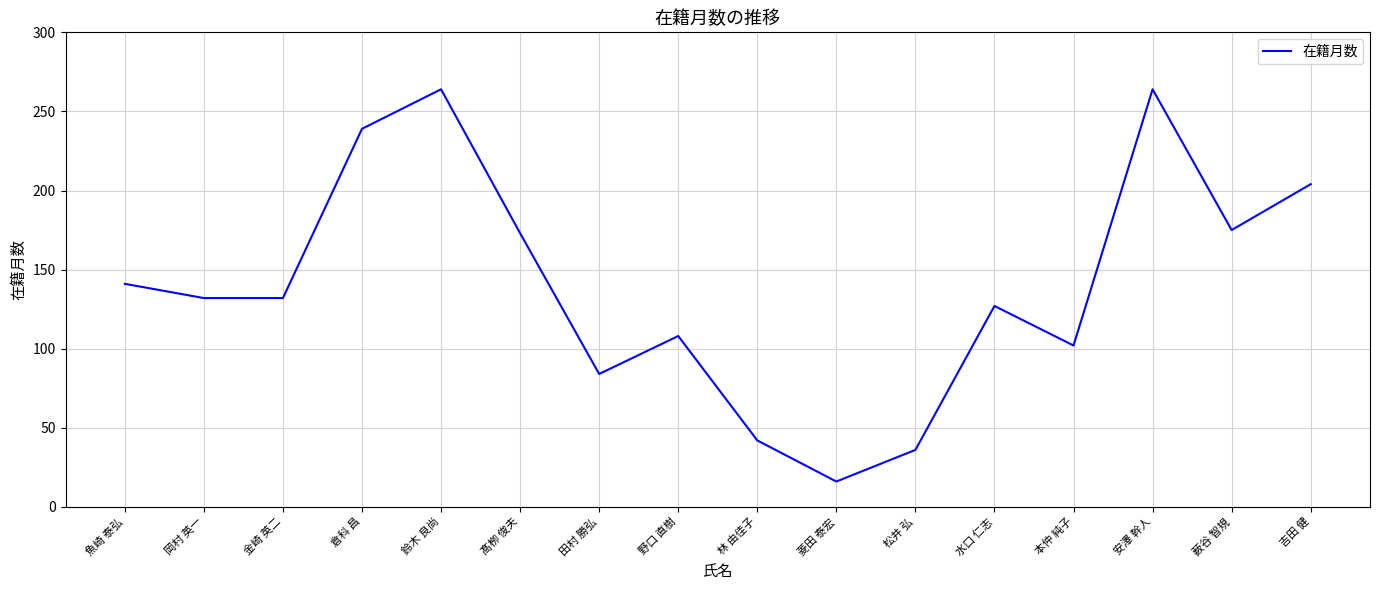

How many distinct data groups are displayed?

1